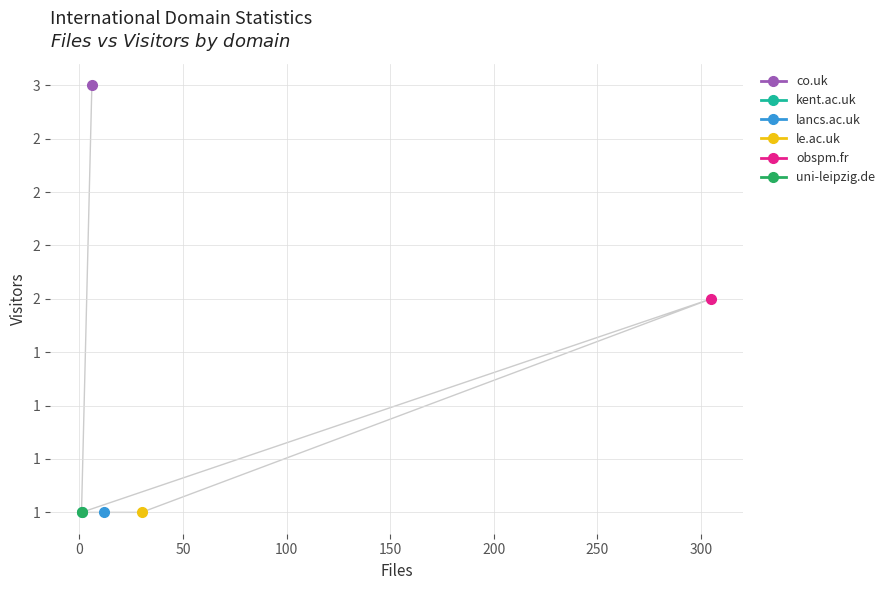

What is the sum of the values at kent.ac.uk and le.ac.uk?

2